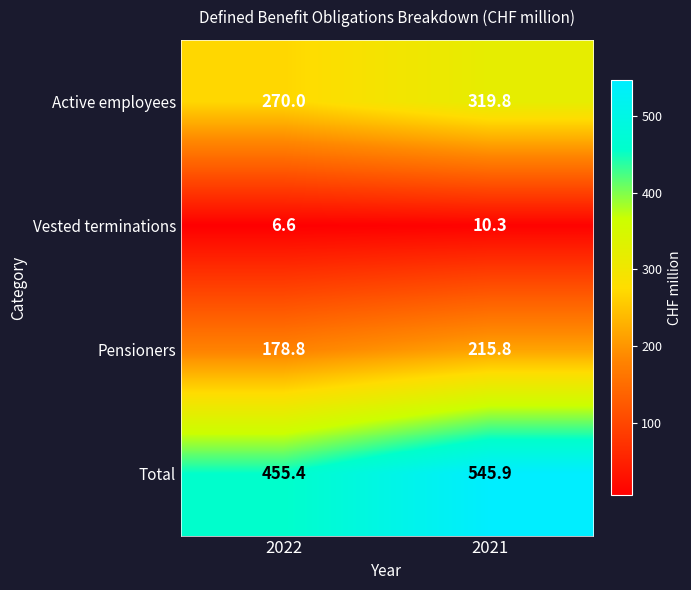

Reading right to left, transcribe all the data shown in this chart.

Active employees: 319.8	270.0
Vested terminations: 10.3	6.6
Pensioners: 215.8	178.8
Total: 545.9	455.4